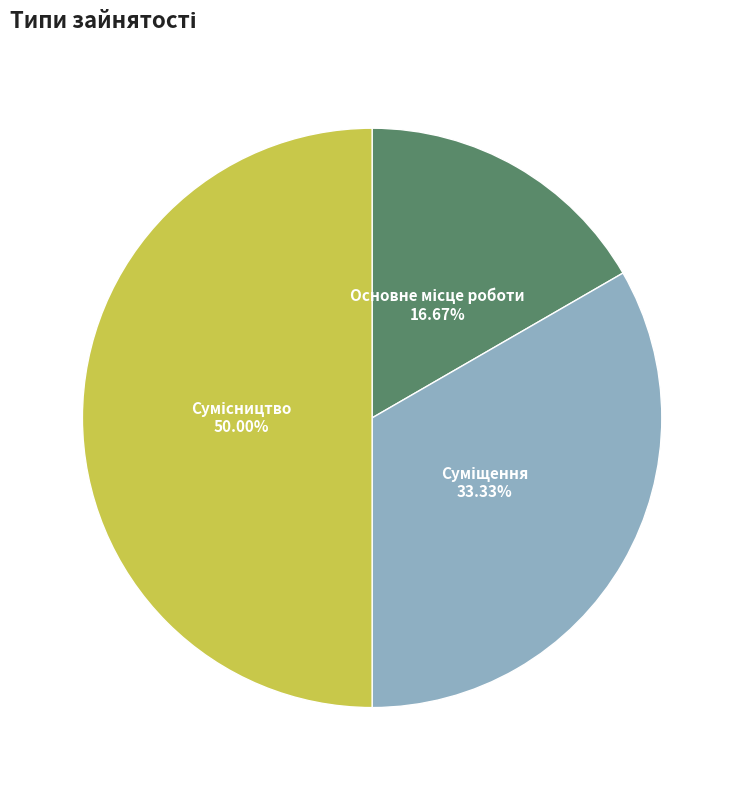

How many segments does this pie chart have?

3